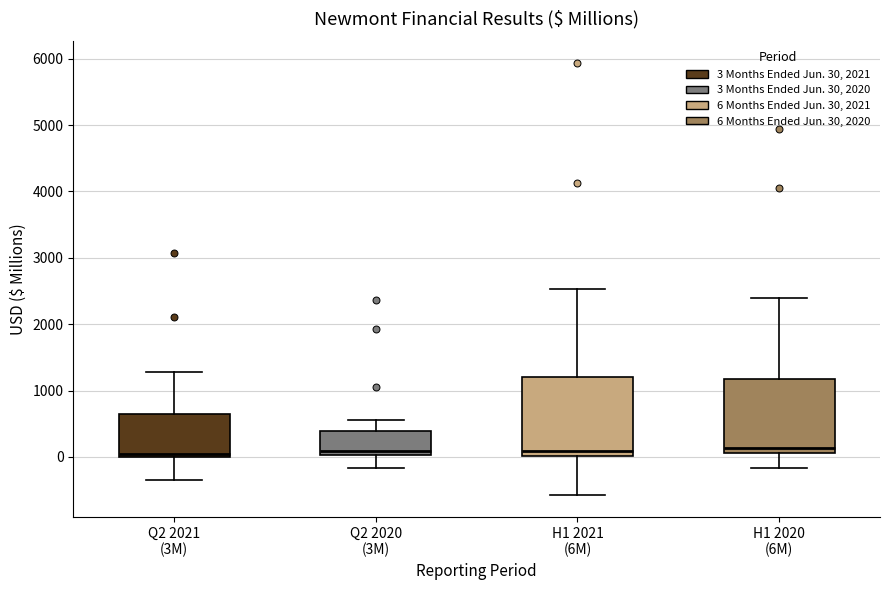

Reading left to right, transcribe this box plot: for each box, give where its median line is, the range the box spans, and where its two whiskers end, as read against the y-axis. The values are not printed on the chart, so give them approximately, as read against the axis.

Q2 2021 (3M): median 100, box 0 to 700, whiskers -300 to 1300
Q2 2020 (3M): median 100, box 0 to 400, whiskers -200 to 600
H1 2021 (6M): median 100, box 0 to 1200, whiskers -600 to 2500
H1 2020 (6M): median 100 (just above the box's lower edge), box 100 to 1200, whiskers -200 to 2400